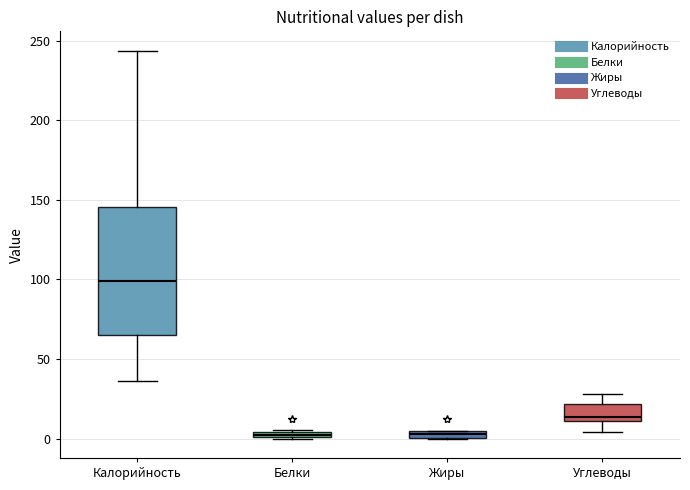

Comparing the boxes themselves (not the whiskers), which one is the tallest?

Калорийность